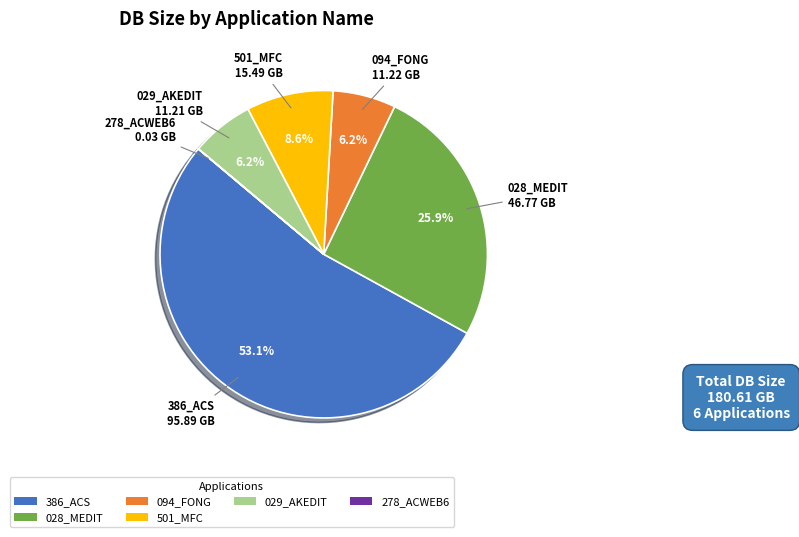

Is it true that 501_MFC is 1% of the pie?

False